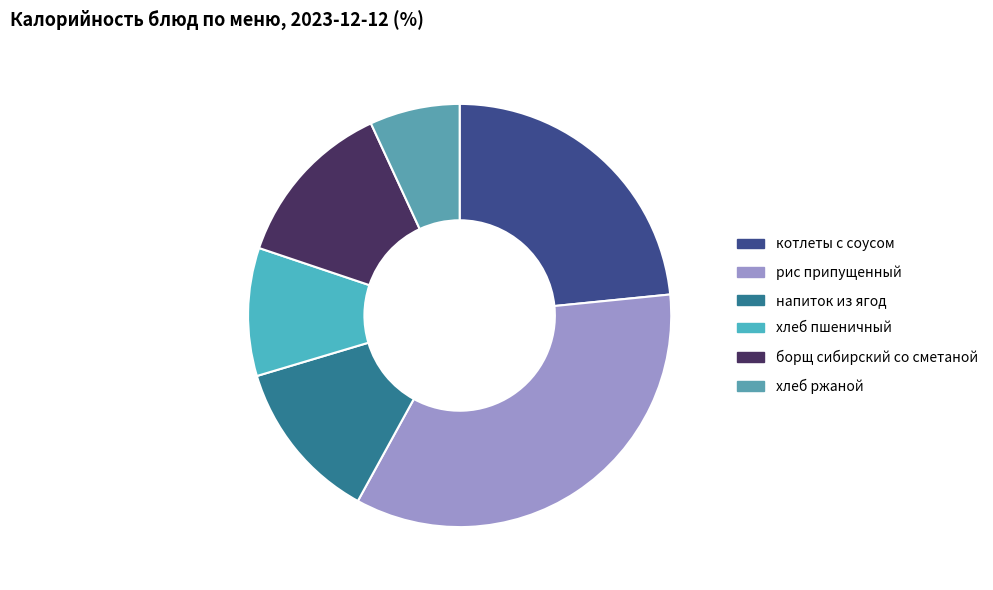

How many segments does this pie chart have?

6